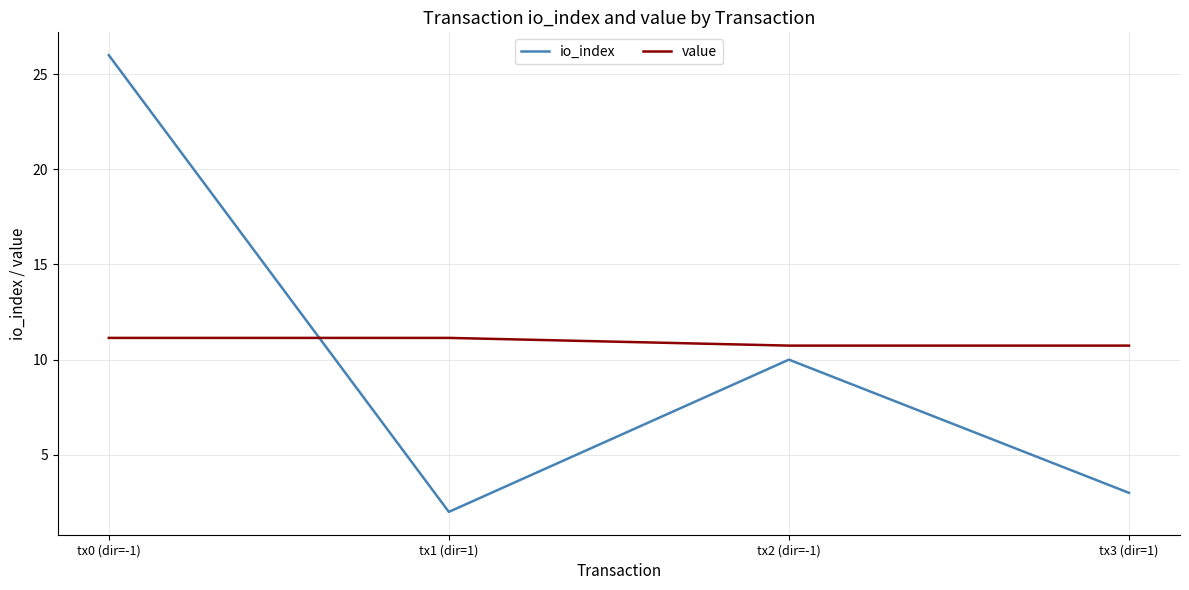

What are all the series names shown in the legend?

io_index, value